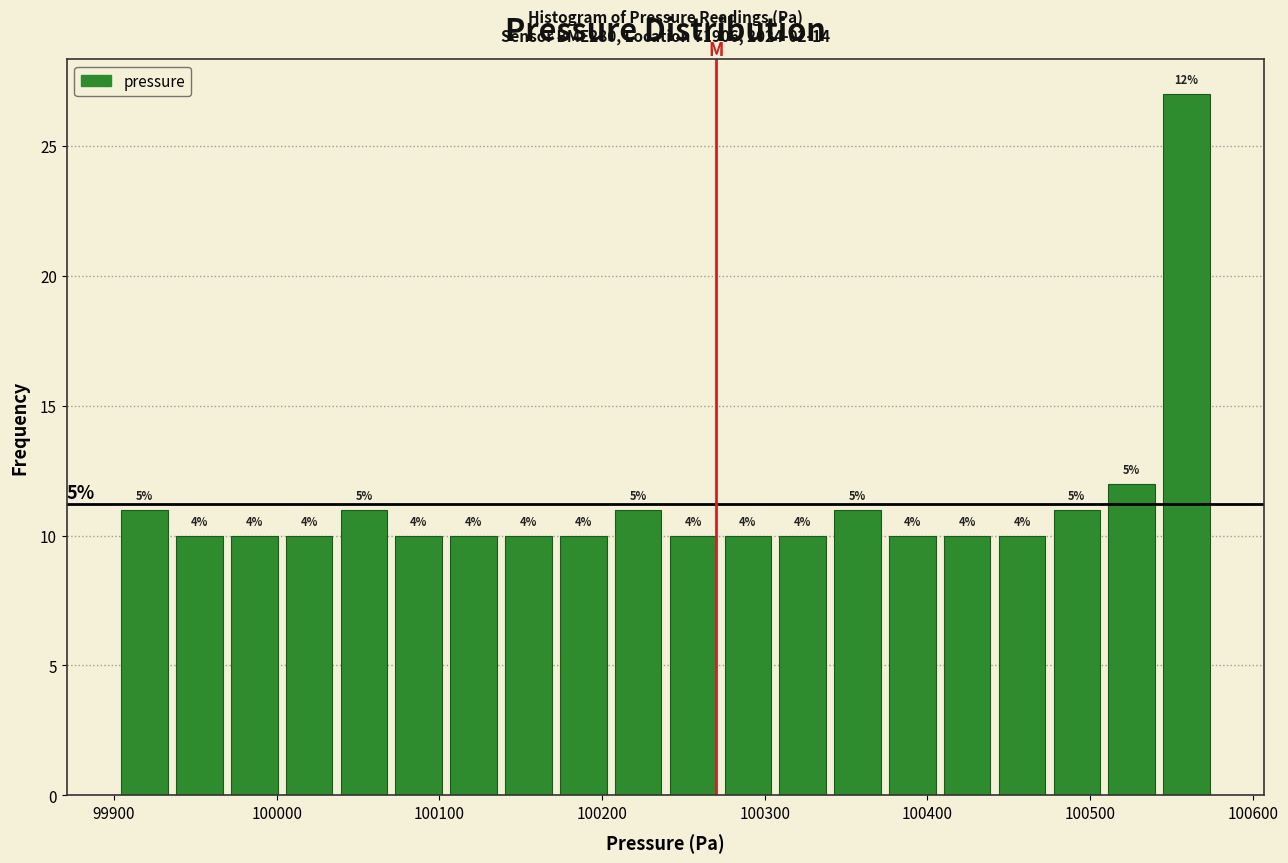

Read against the x-axis, roughly where is the centre of the tallest bar?

100560